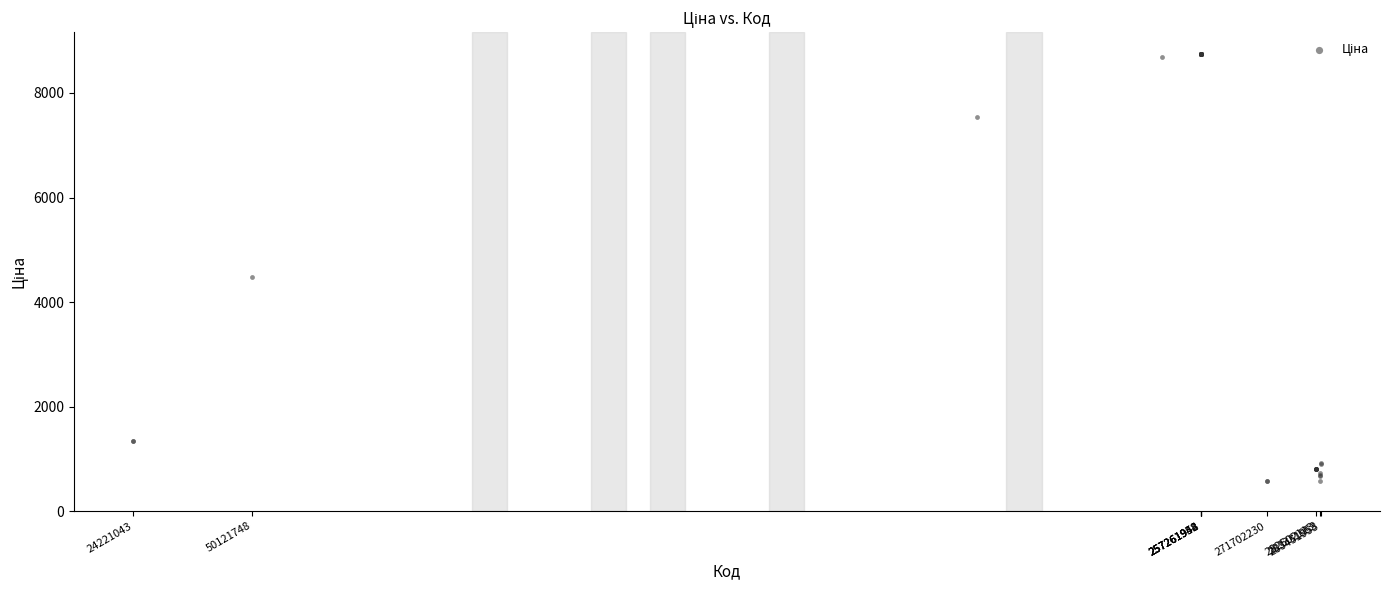

What Y value in the scatter plot is closest to 4664?

4470.6